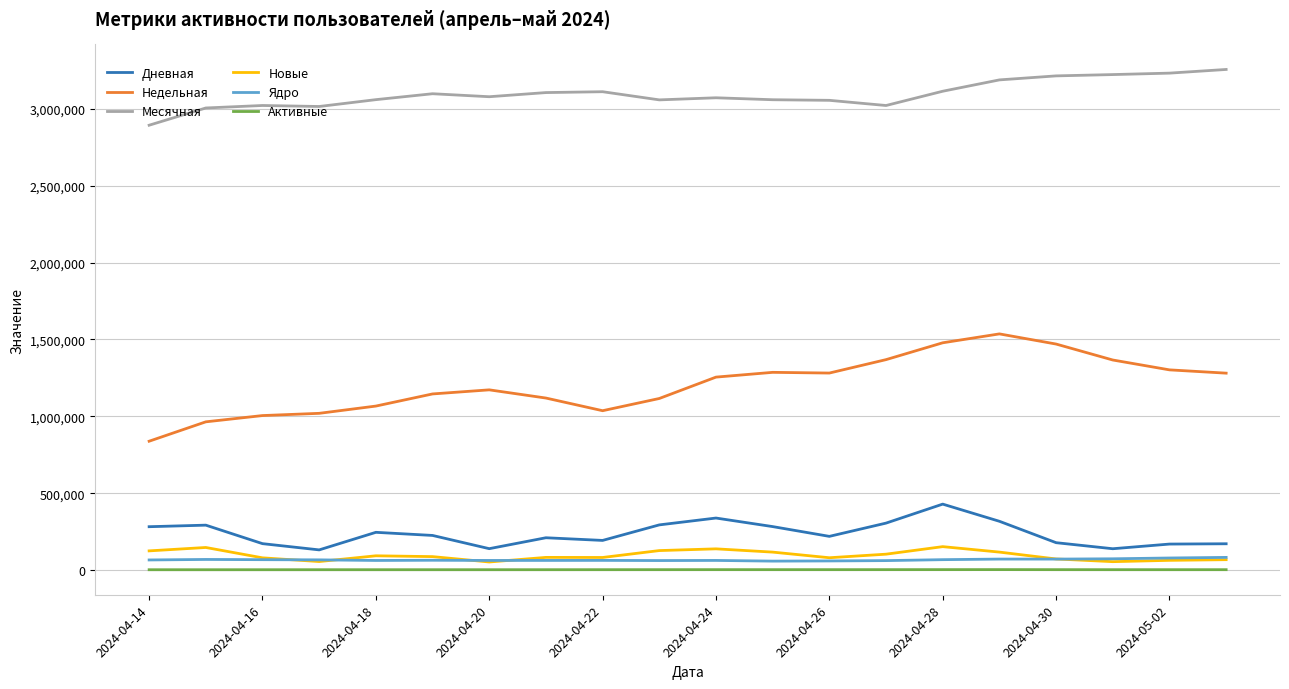

What is the maximum value for Активные?

3545